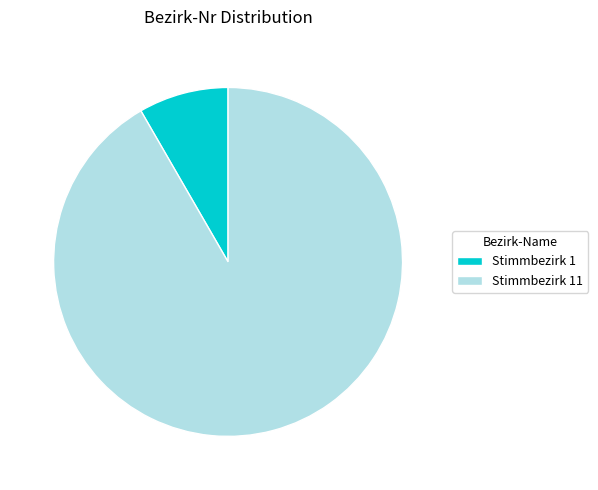

Does Stimmbezirk 11 account for over 50% of the chart?

Yes